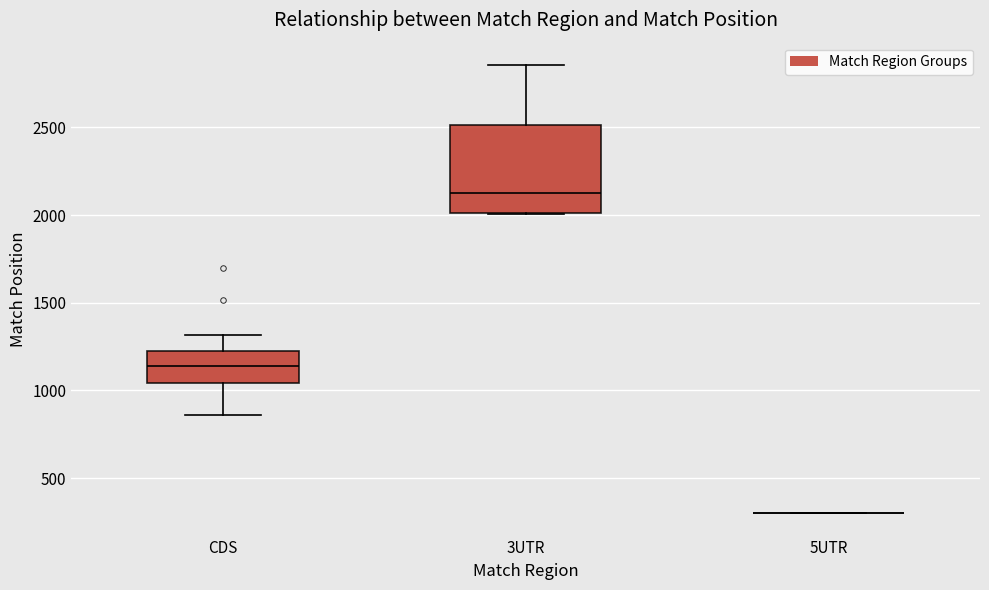

Where does the upper whisker of the box for 3UTR end on the y-axis? The values are not printed on the chart, so give them approximately, as read against the axis.

2850